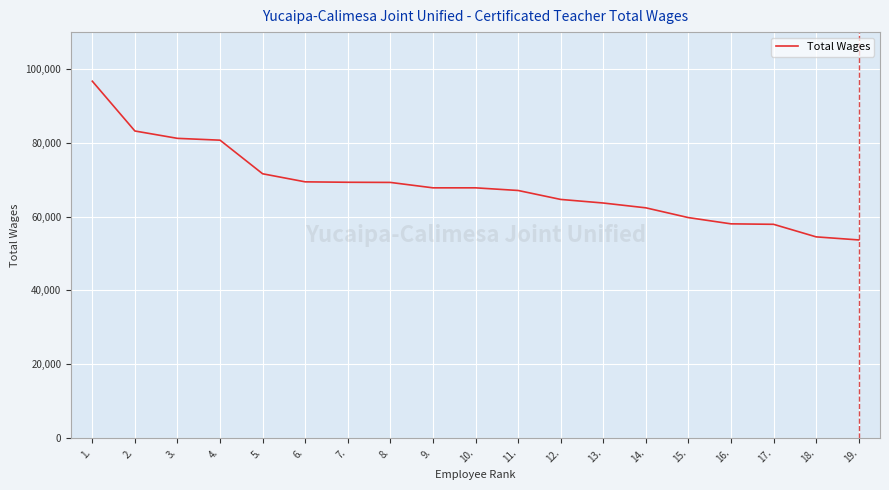

What is the average value?

68344